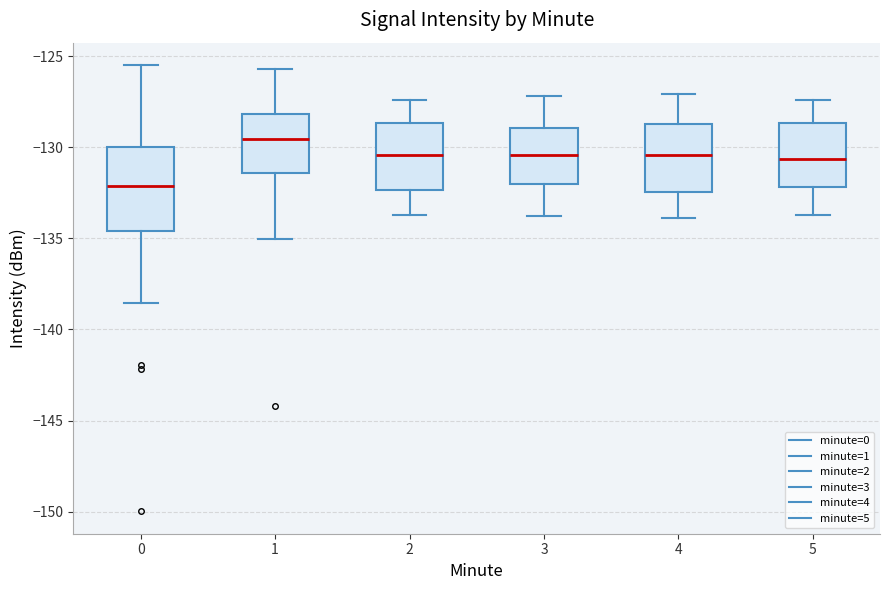

Which box's median line is the lowest?

0